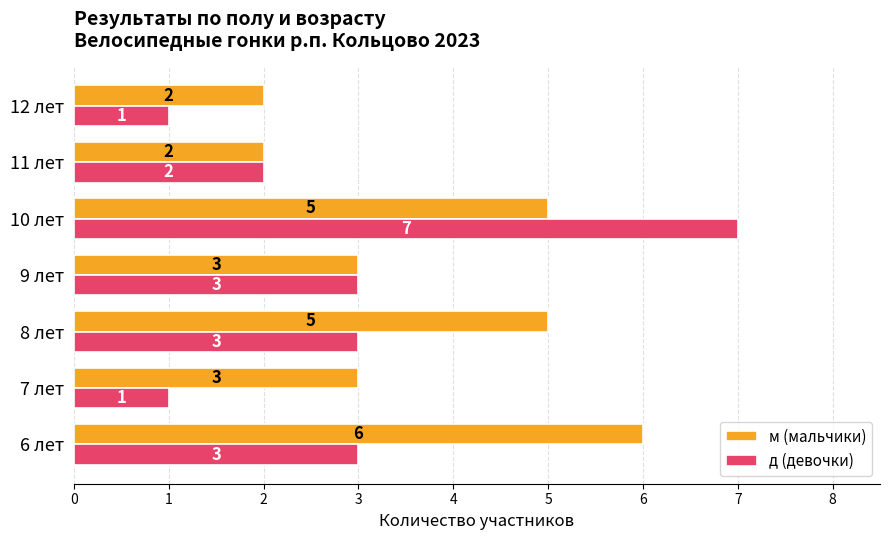

Count the д (девочки) values in the range 1 to 3.

6